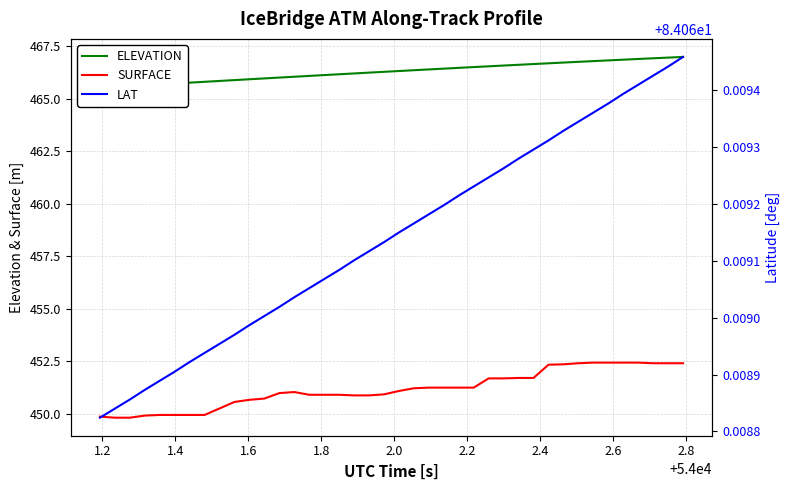

How many categories are shown in the chart?

40